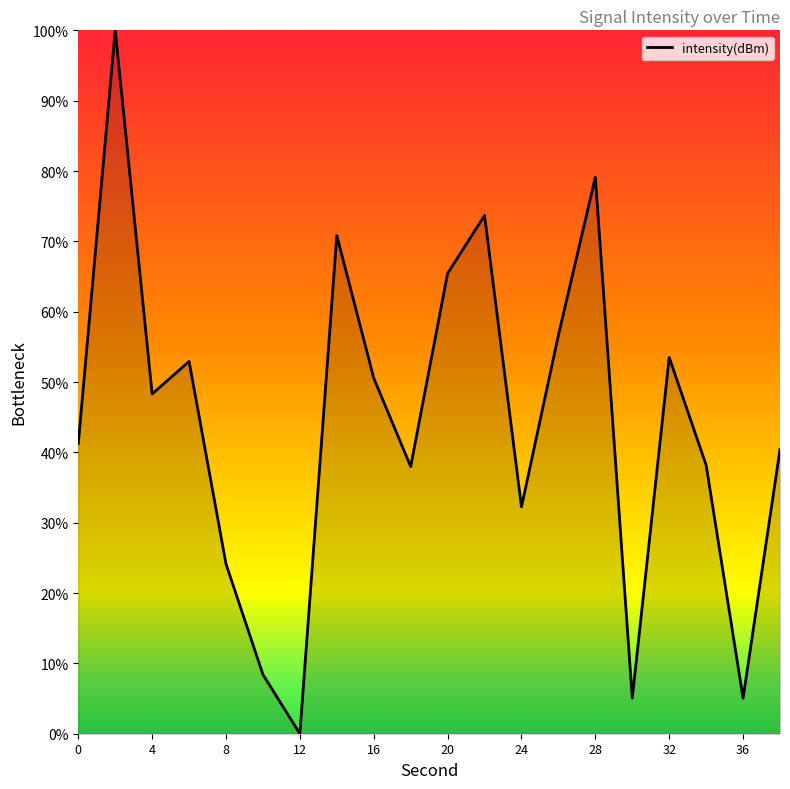

What is the difference between the maximum and minimum values?

100.0